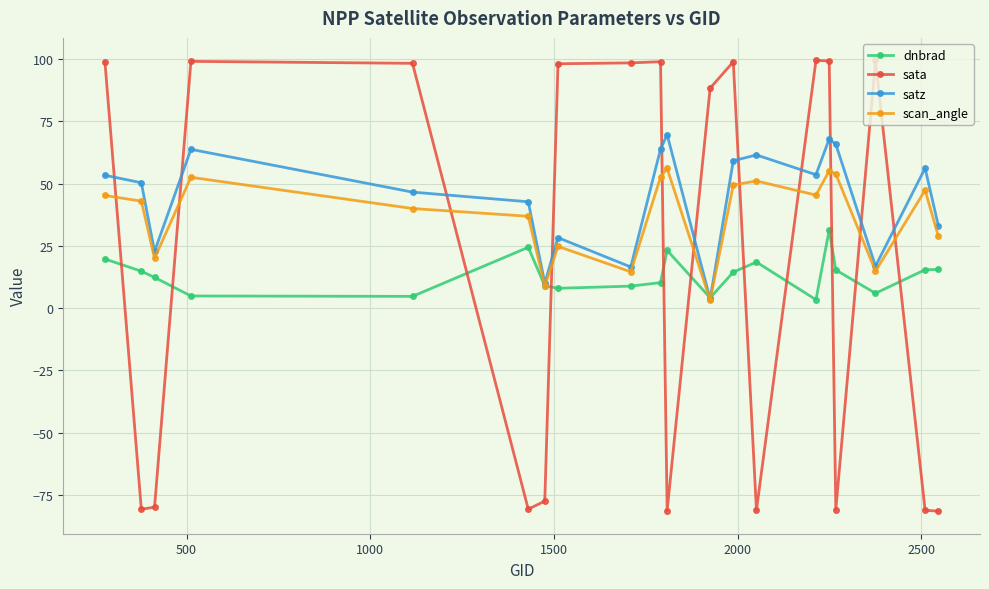

What is the difference between the maximum and minimum values in the satz series?

65.9